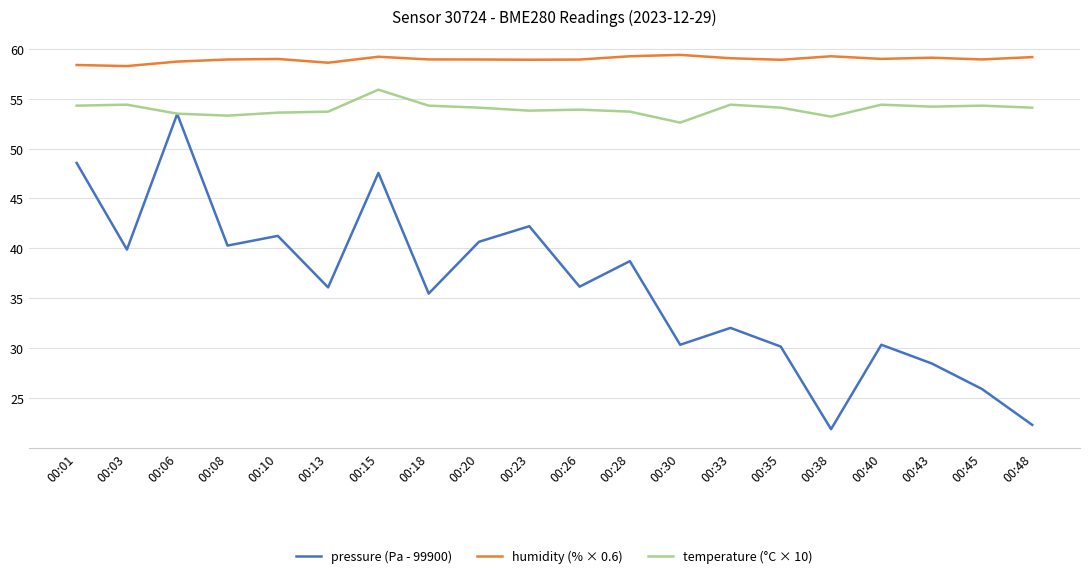

At which category does the chart reach its minimum across all series?

00:38